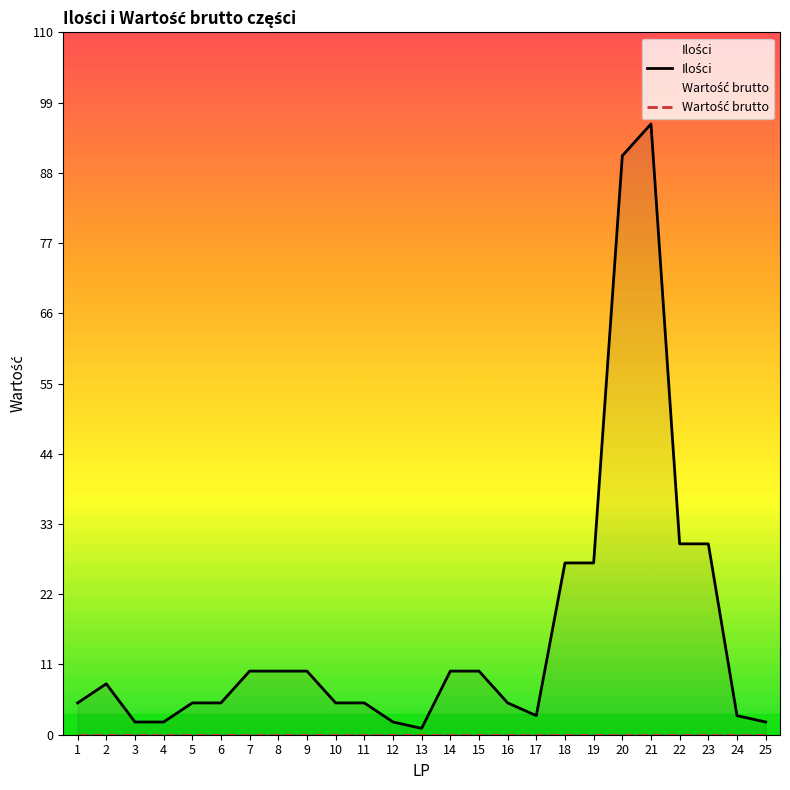

Which label corresponds to the smallest value in the chart?

1